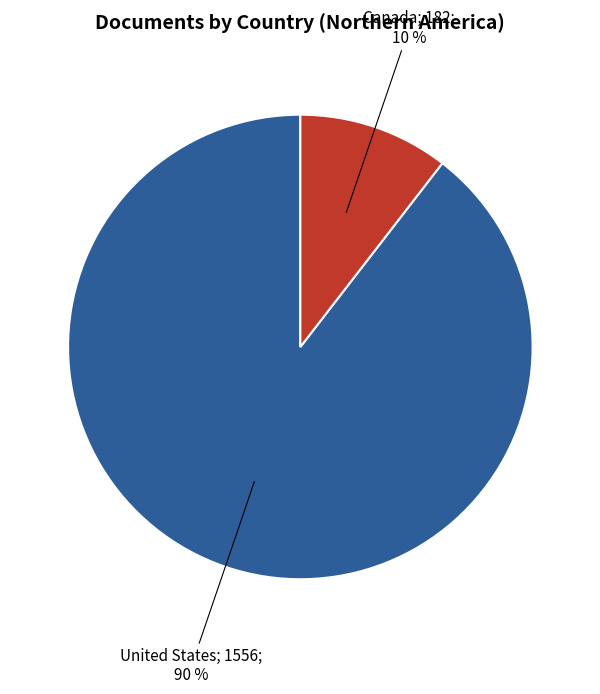

Is there a majority slice in this chart?

Yes